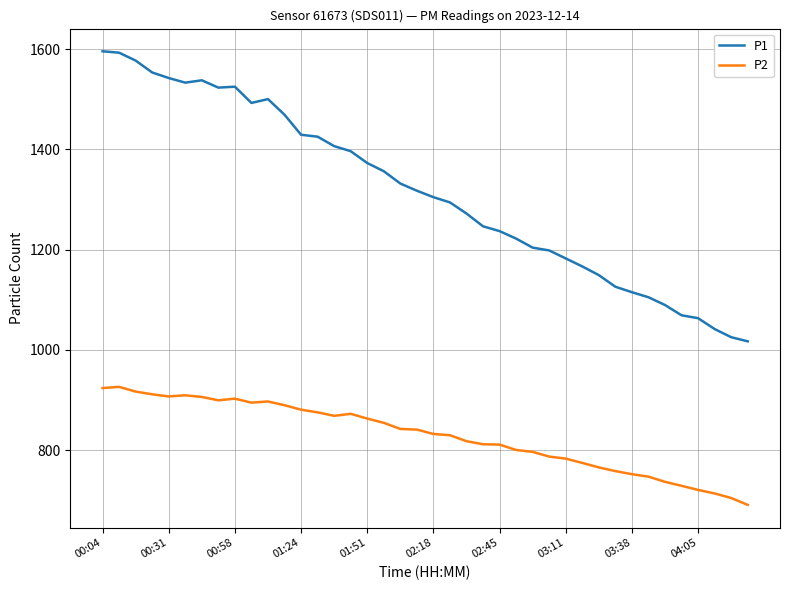

True or false: P1 and P2 intersect in this chart.

False